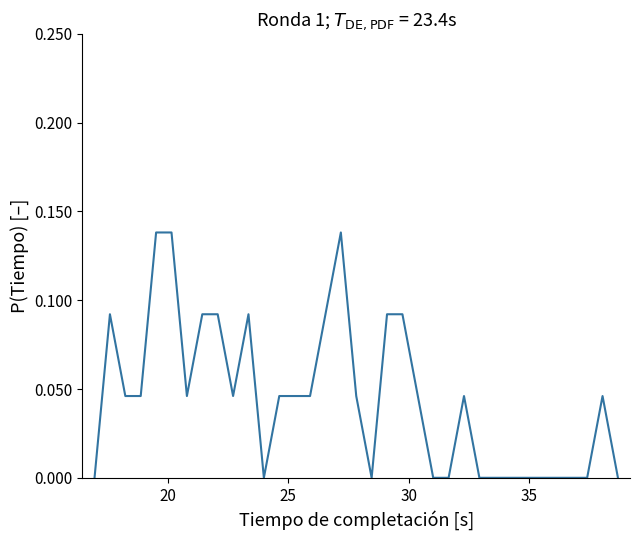

Does the chart have visible grid lines?

No